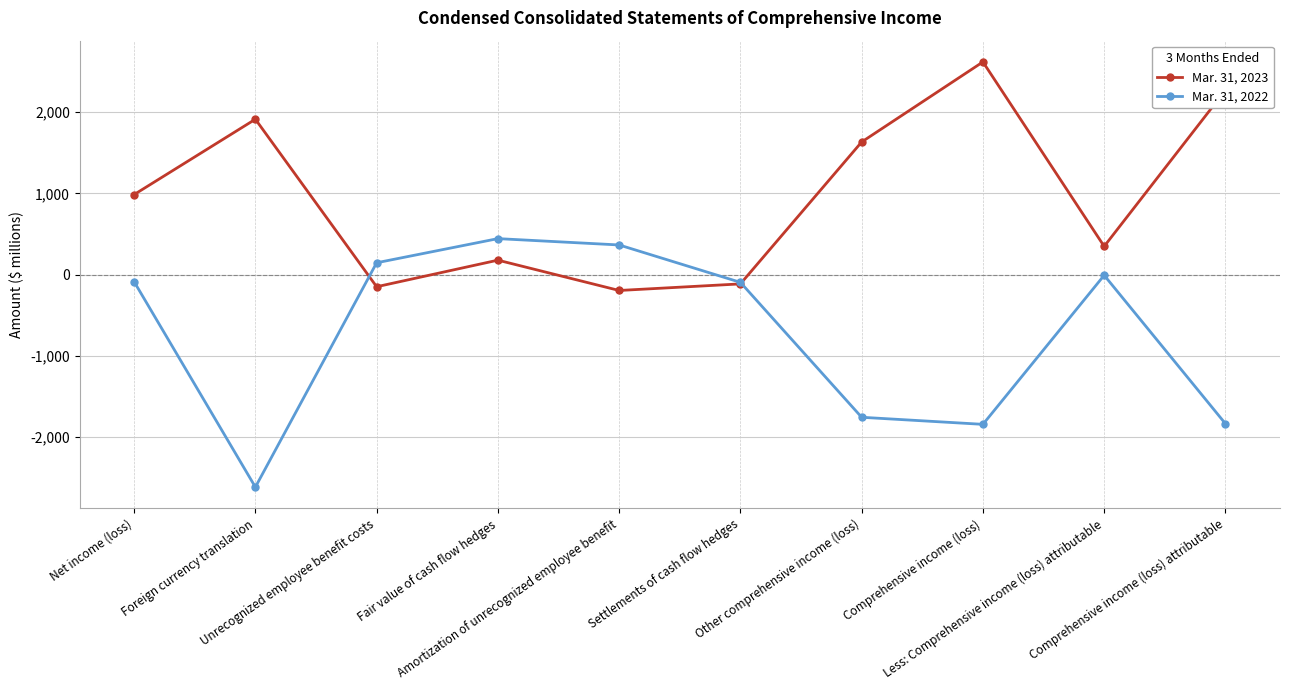

Which series has the largest range (max minus min)?

Mar. 31, 2022